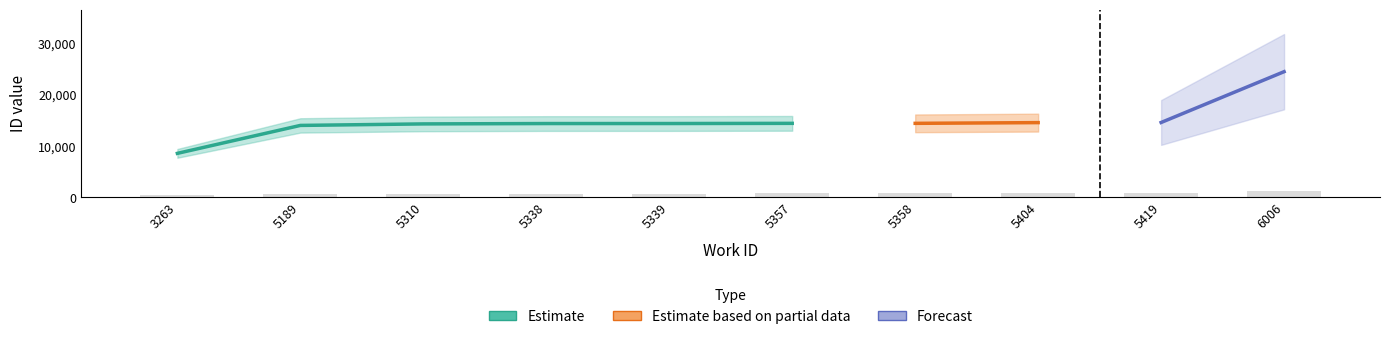

Between 5339 and 5189, which is larger?

5339